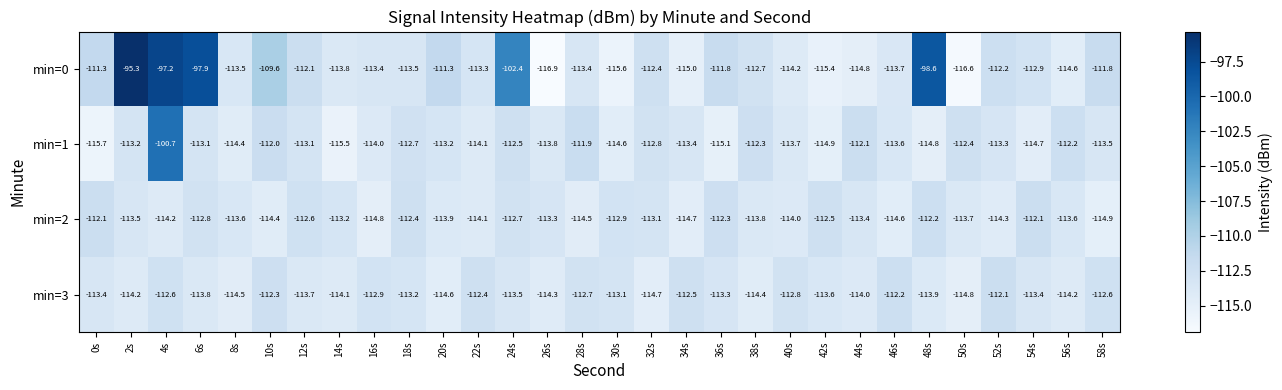

At which label does min=3 reach its peak?

52s